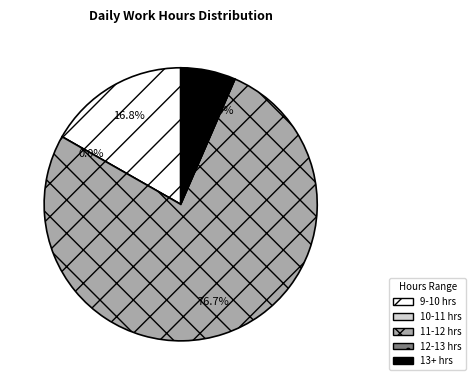

Is it true that 14 is 17% of the pie?

False